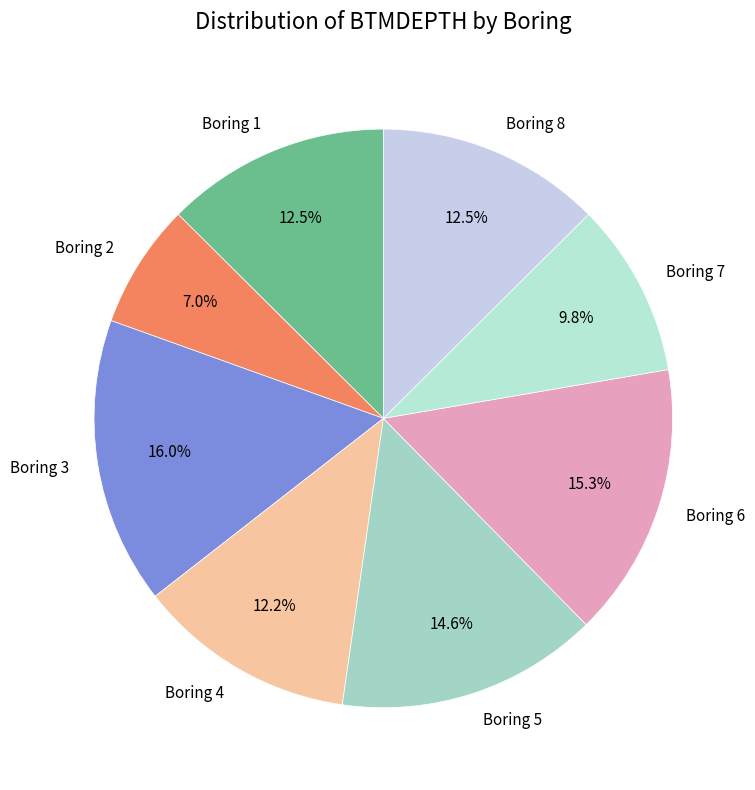

To the nearest percent, what is the difference between the largest and smallest slice percentages?

9%